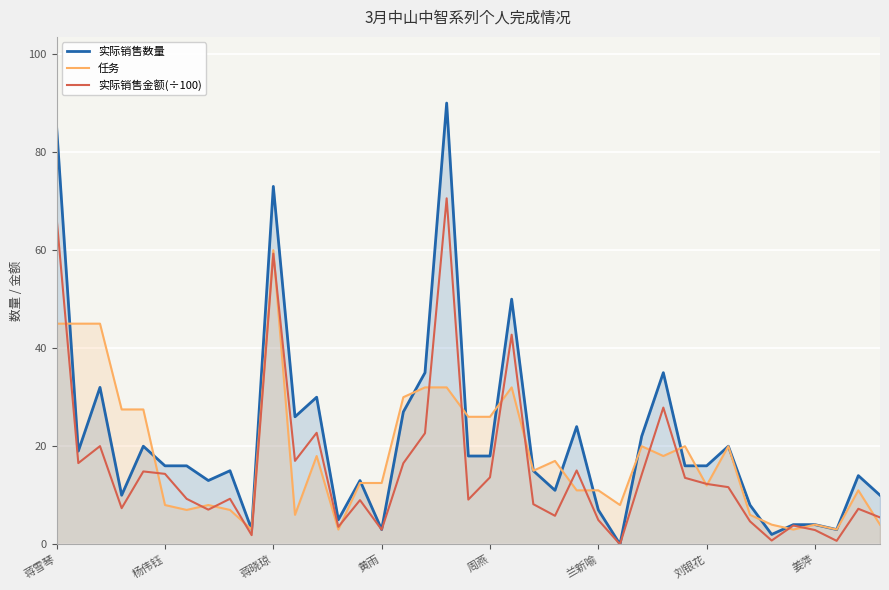

What is the maximum value for 实际销售金额(÷100)?

70.6